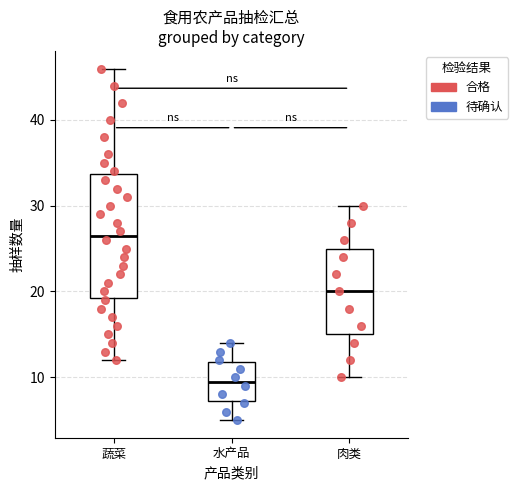

Which box has the highest median line?

蔬菜